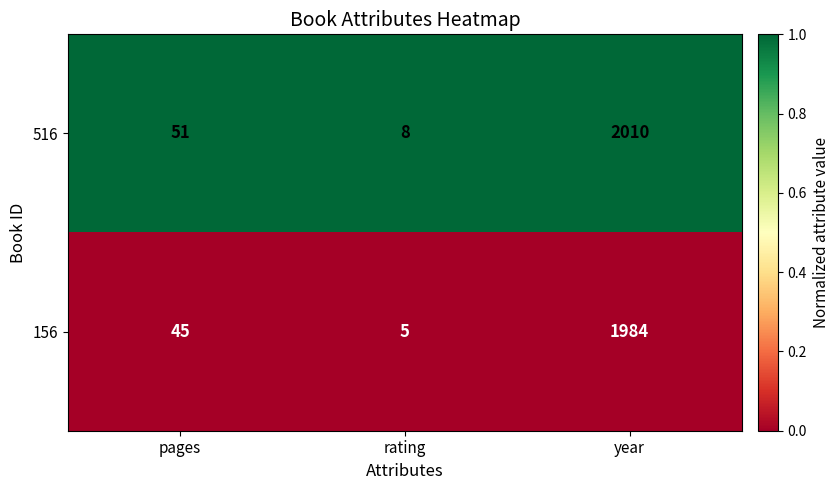

Reading right to left, extract all data points from this chart.

516: year=2010	rating=8	pages=51
156: year=1984	rating=5	pages=45